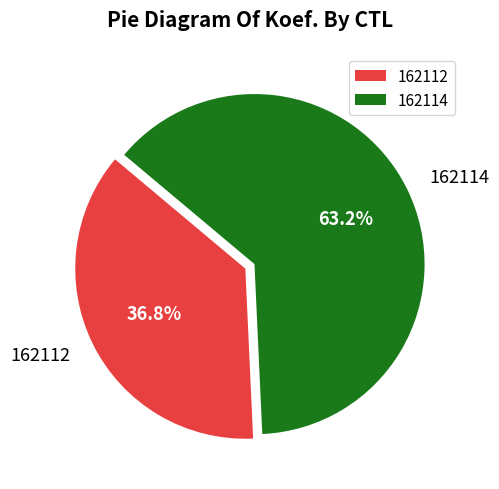

Combined, do 162112 and 162114 account for over 50%?

Yes